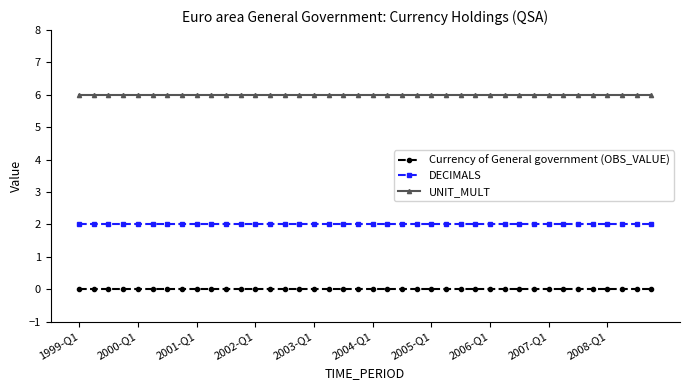

What is the maximum value for UNIT_MULT?

6